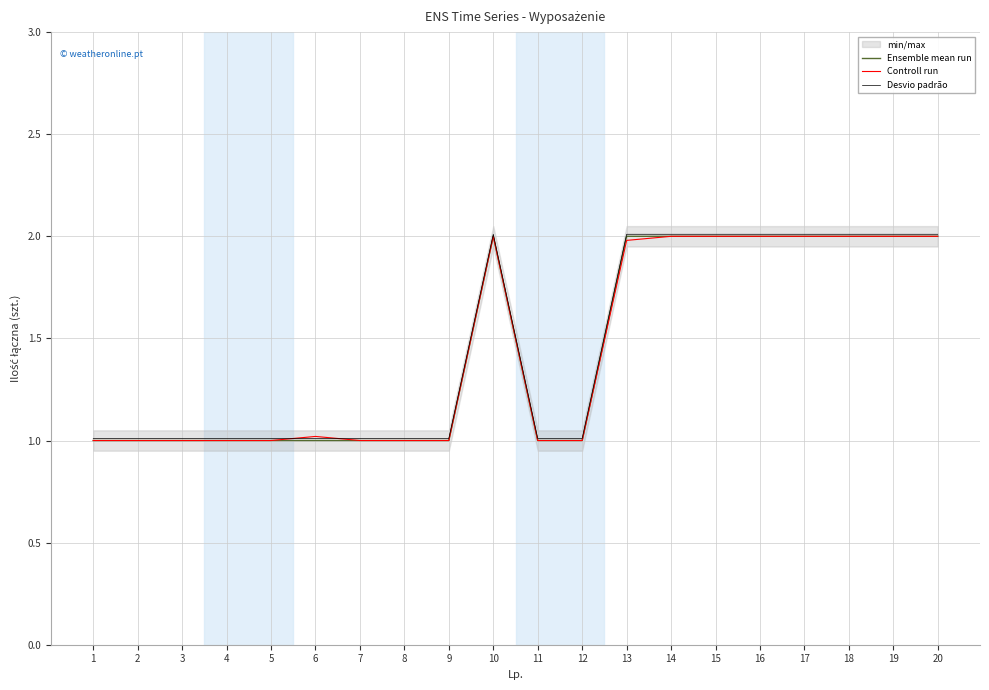

Is the value of Ensemble mean run at 8 greater than the value of Desvio padrão at 18?

No